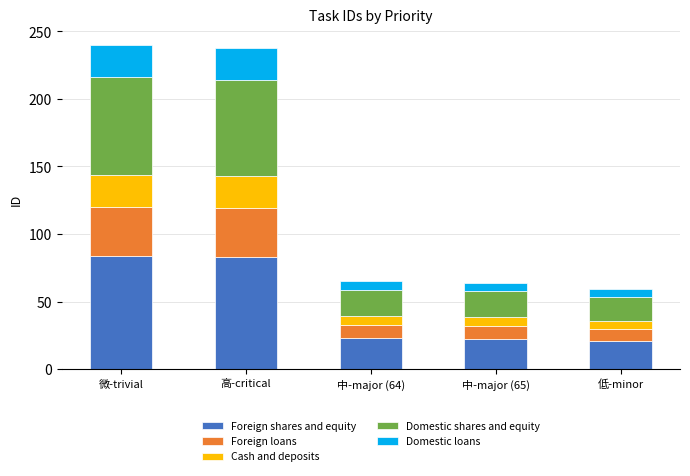

What is the total value across all series at 微-trivial?

240.0